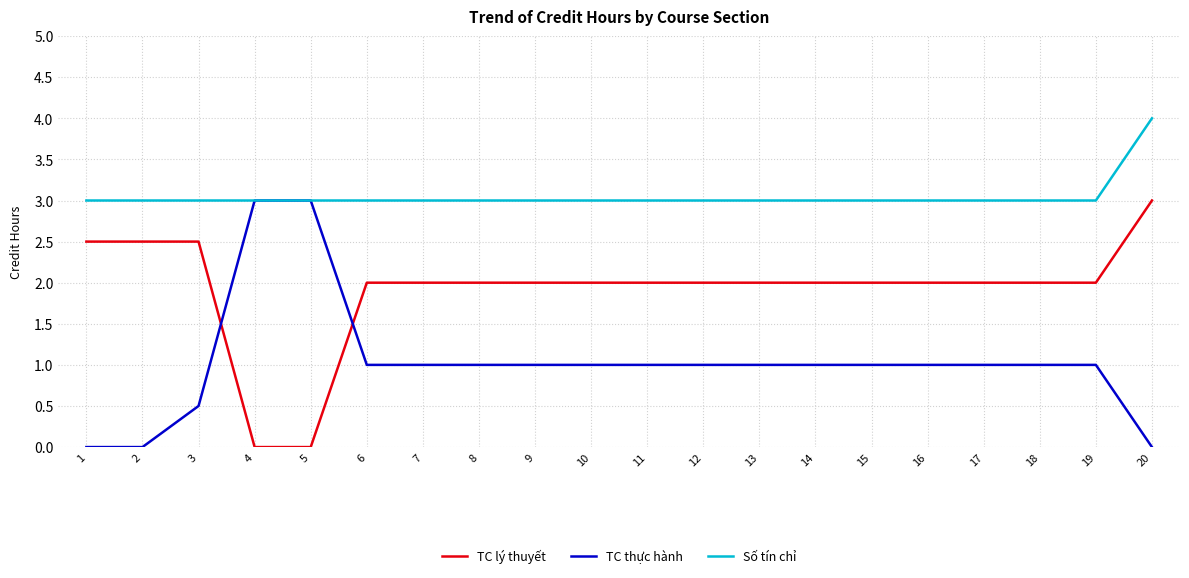

What is the highest value of the Số tín chỉ series?

4.0